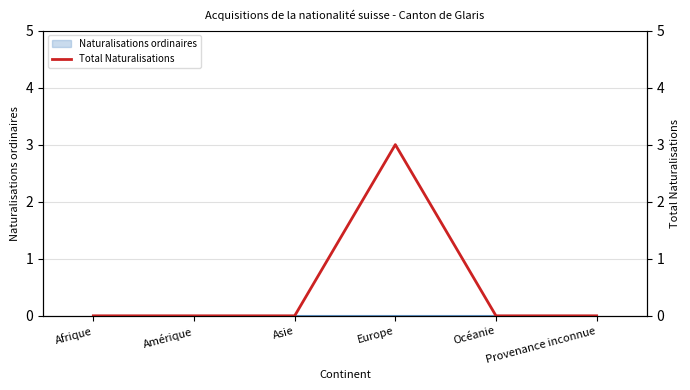

Does the chart have visible grid lines?

Yes